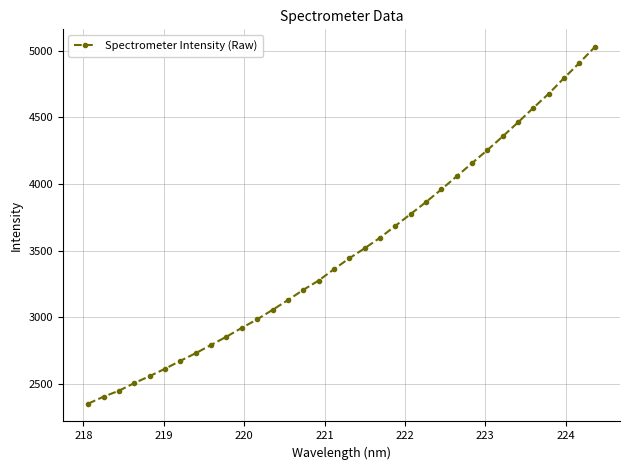

What is the value of the 29th point from the left?

4462.7